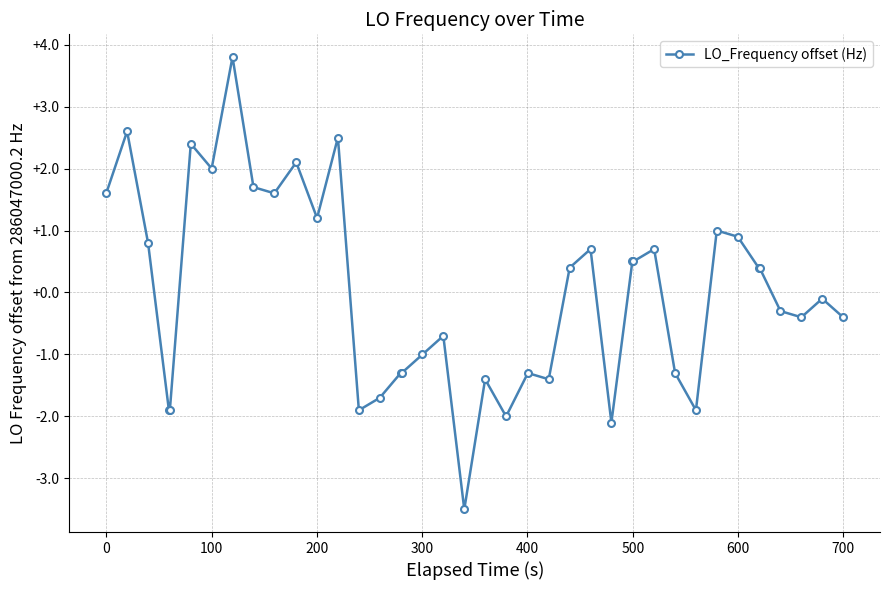

What is the difference between the maximum and minimum values?

7.3